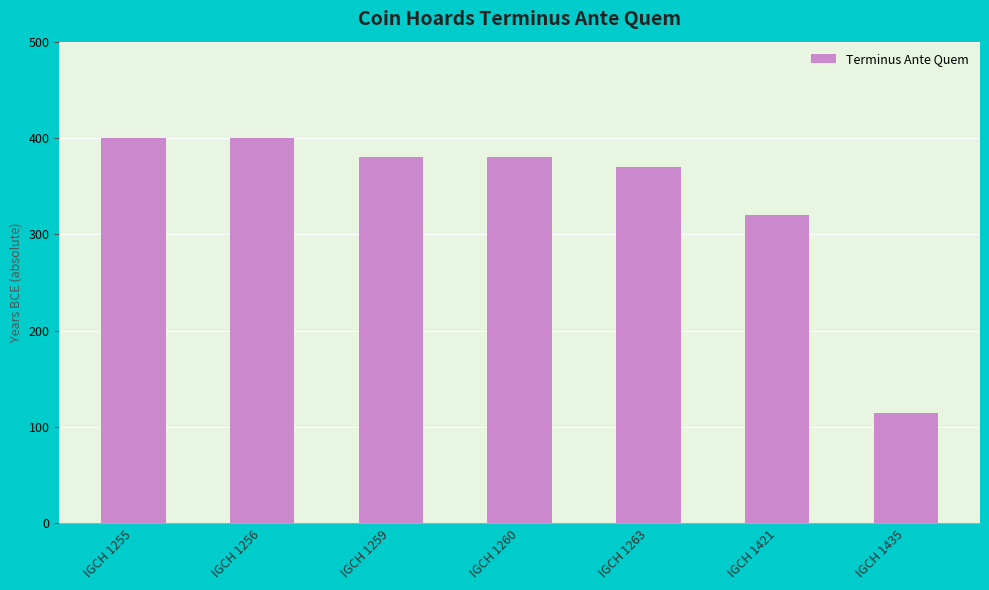

Reading right to left, what are all the values shown in this chart?

115	320	370	380	380	400	400